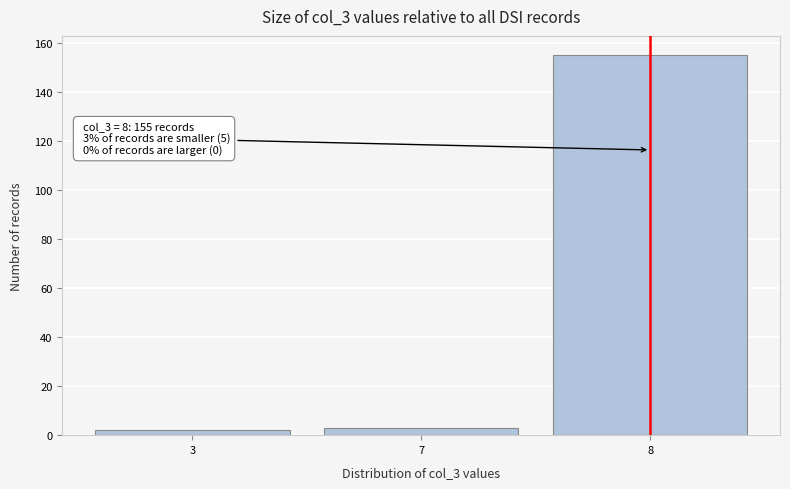

Reading left to right, extract all data points from this chart.

3=2	7=3	8=155